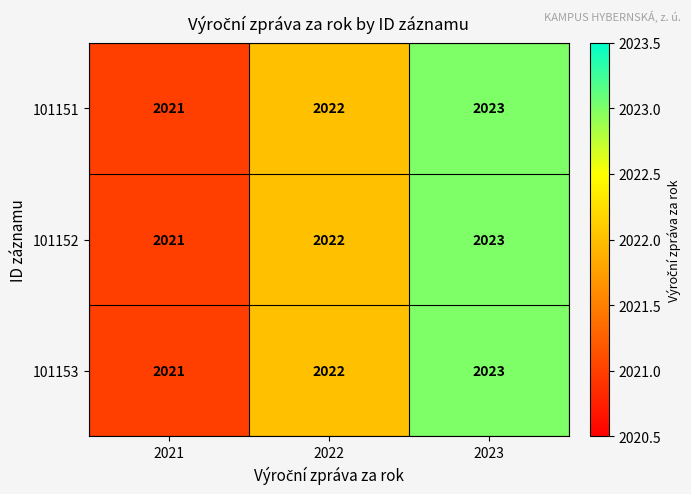

At which category does the chart reach its minimum across all series?

2021